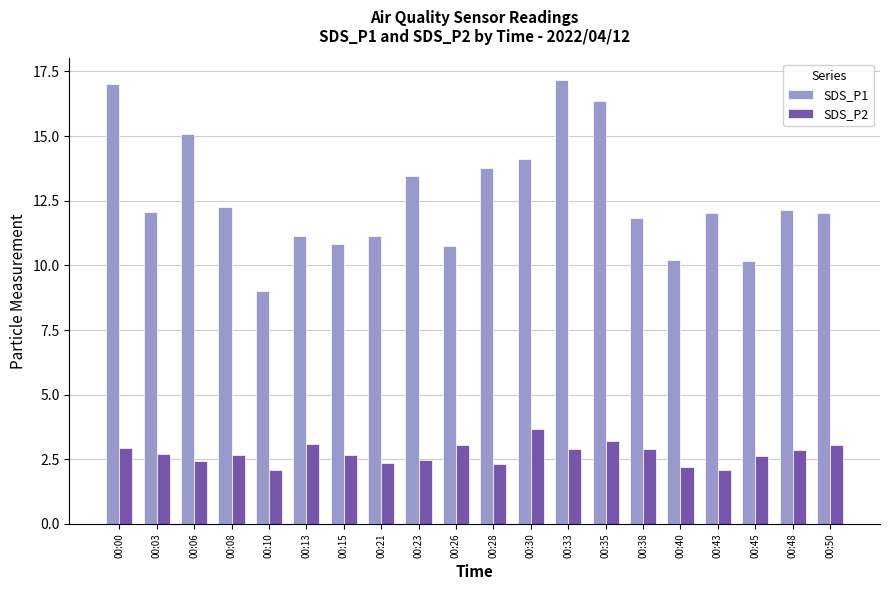

At which label does SDS_P1 first exceed 12?

00:00